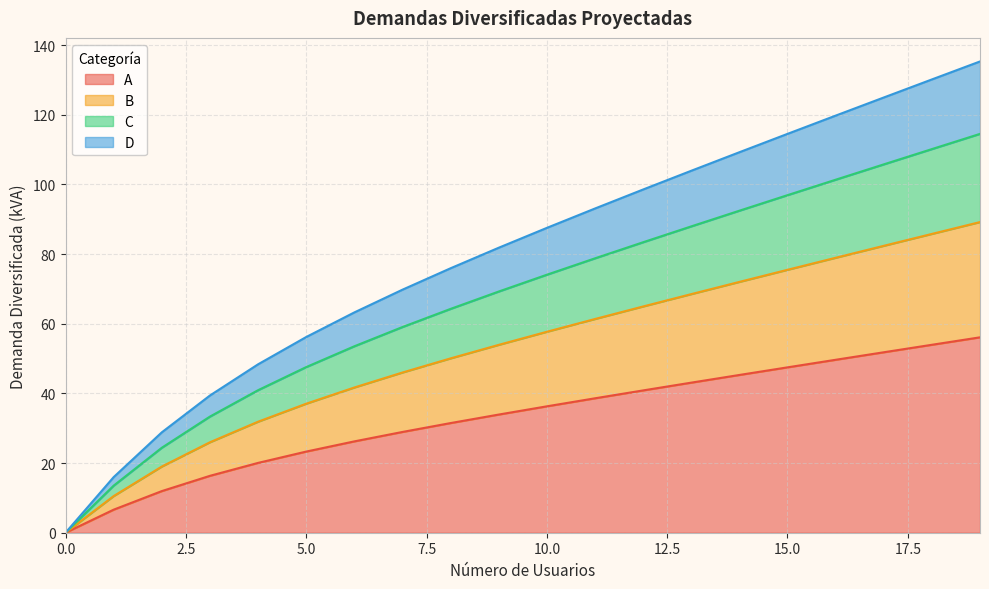

What is the value of the B point at the 13th from the left?

65.0